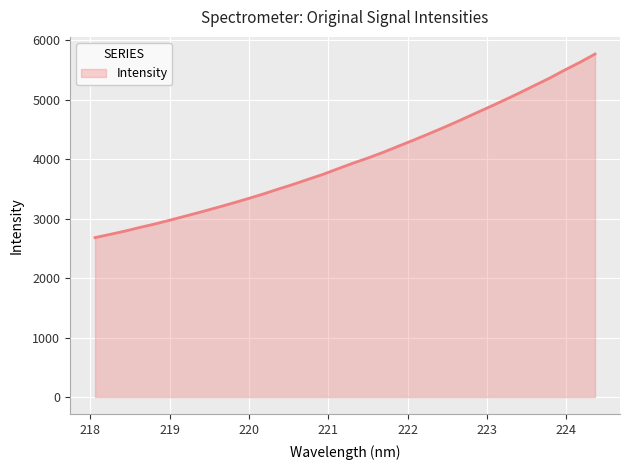

Reading left to right, transcribe all the data shown in this chart.

2682.4	2737.6	2794.0	2856.4	2915.1	2980.6	3047.3	3115.1	3185.4	3257.0	3331.9	3408.8	3492.2	3572.5	3658.7	3743.9	3839.2	3933.8	4021.8	4116.6	4219.8	4321.3	4427.1	4534.8	4646.3	4762.9	4877.7	4995.2	5116.4	5241.7	5366.2	5502.1	5631.3	5770.9